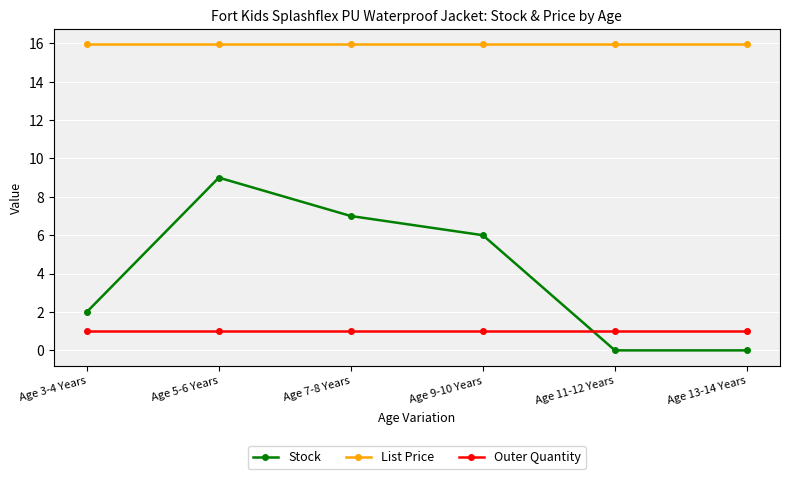

Is it true that List Price equals 15.9 at Age 11-12 Years?

True